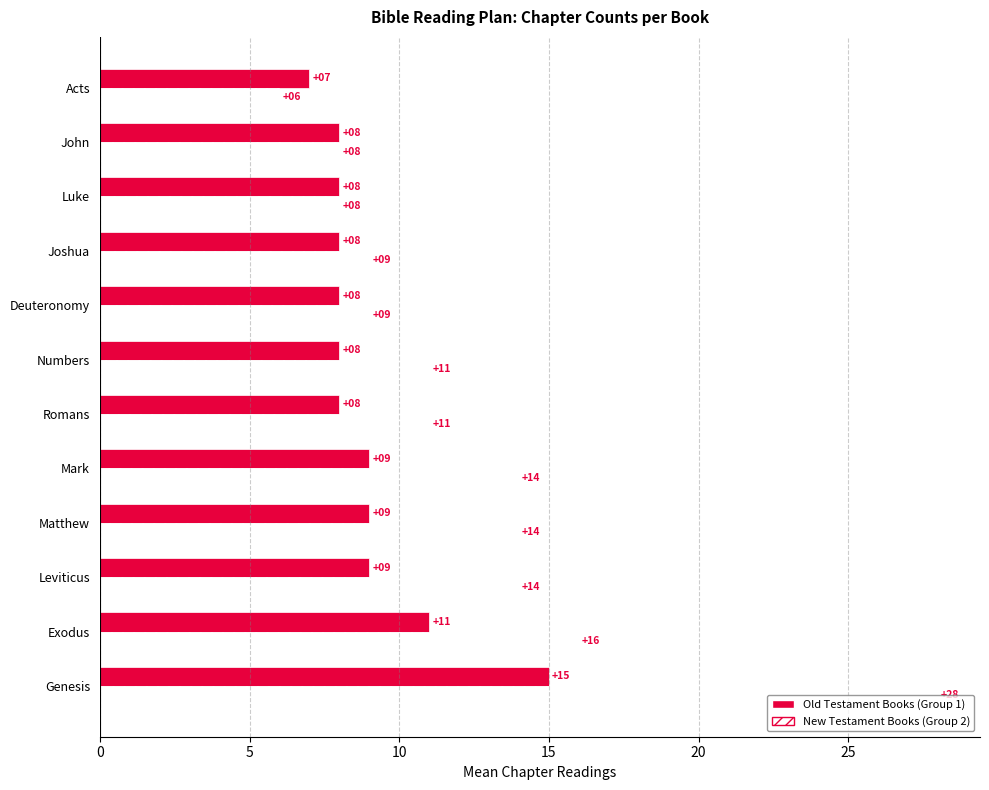

Count the number of data series in this chart.

2